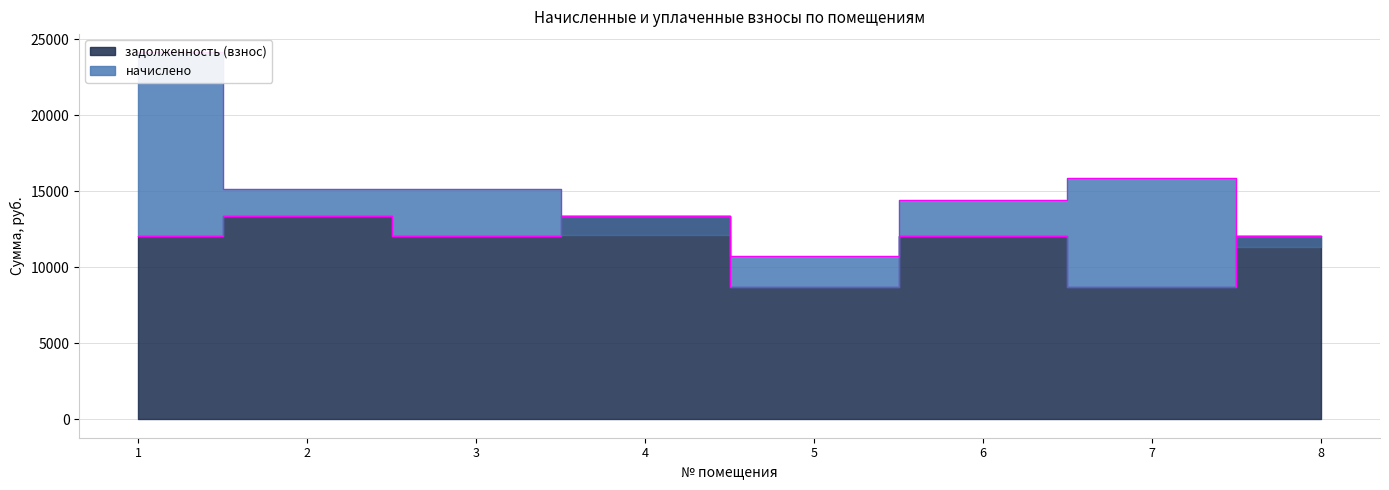

Reading right to left, what are all the values shown in this chart?

12069.6	8731.2	12069.6	8731.2	13353.6	12069.6	13353.6	12069.6